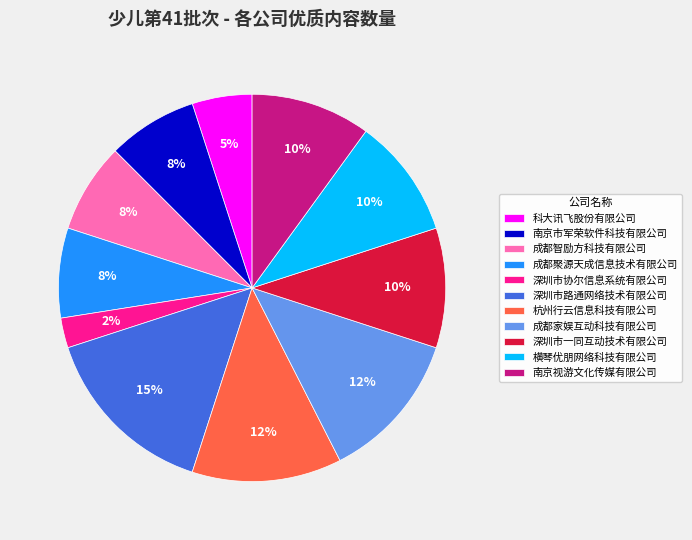

How many segments does this pie chart have?

11